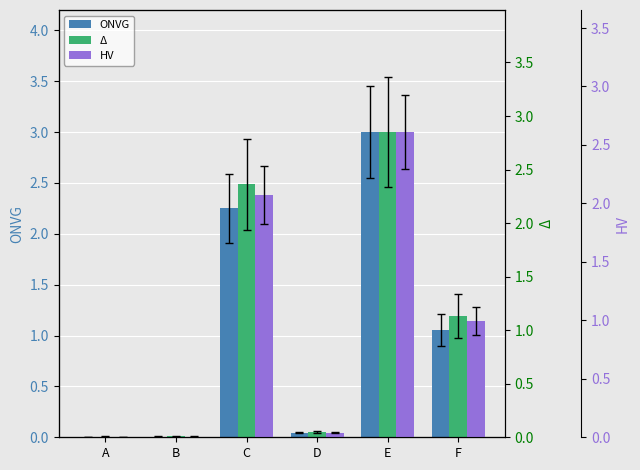

Are the bars grouped side by side (vs. stacked)?

Yes